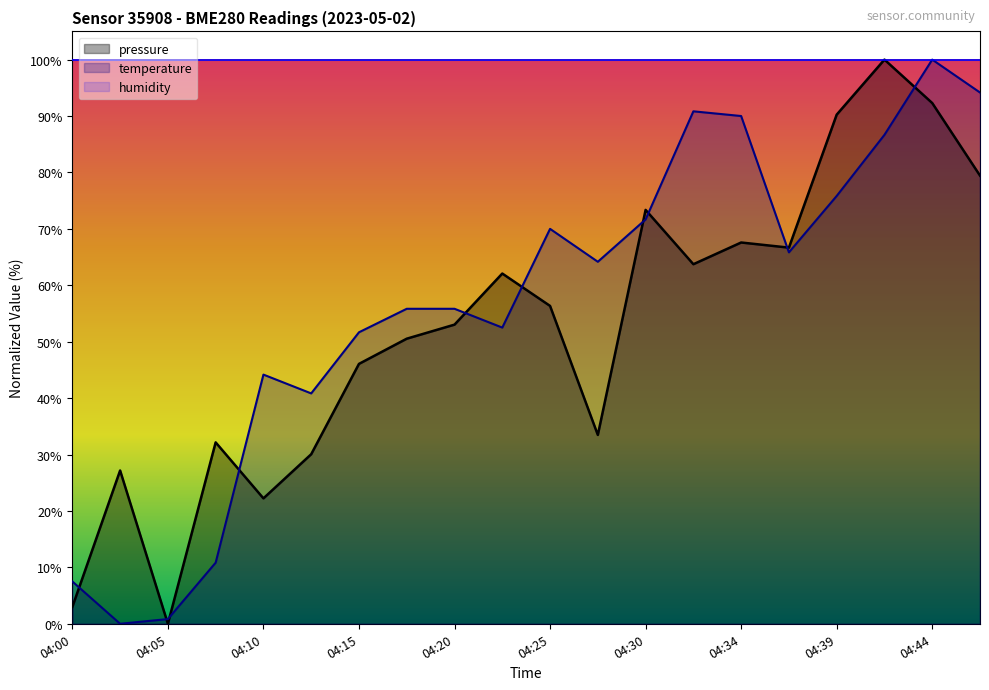

The humidity series shows 60.1 at 04:30. True or false?

False